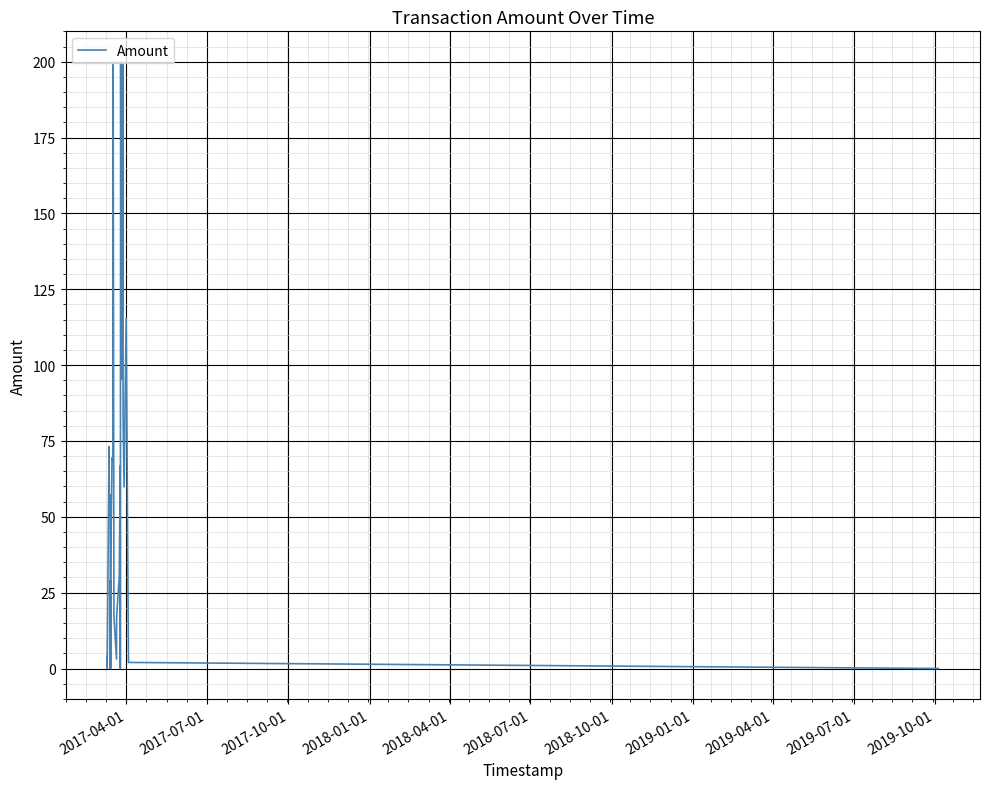

What is the maximum value shown in the chart?

200.0